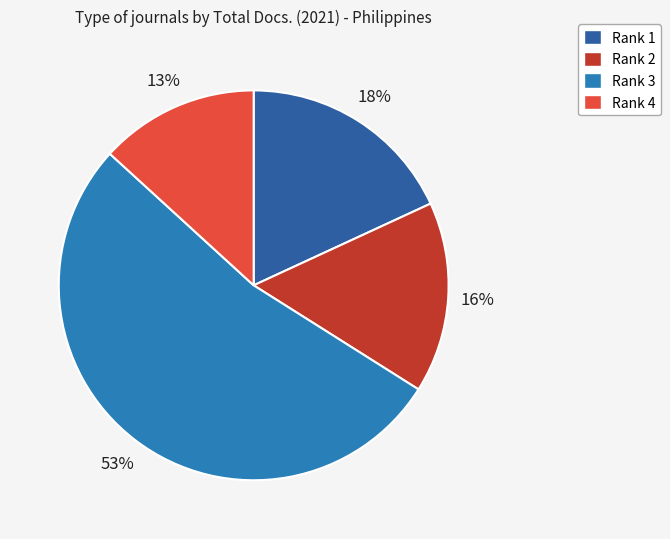

What is the ratio of the value at Rank 2 to the value at Rank 3?

0.3